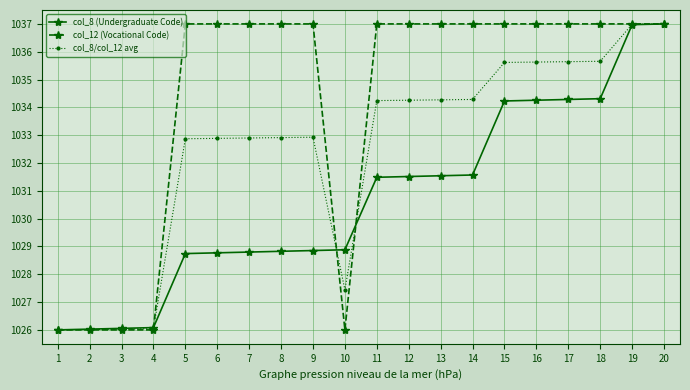

What is the value of the col_12 (Vocational Code) point at the 1st from the left?

1026.0